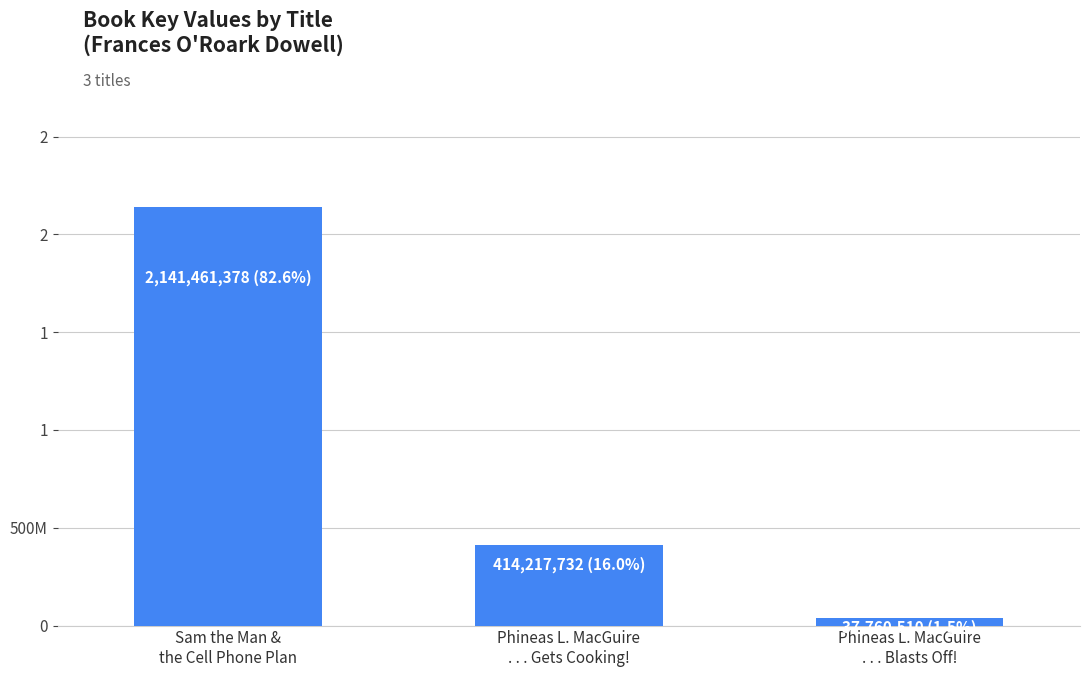

What is the sum of all values?

2593439620